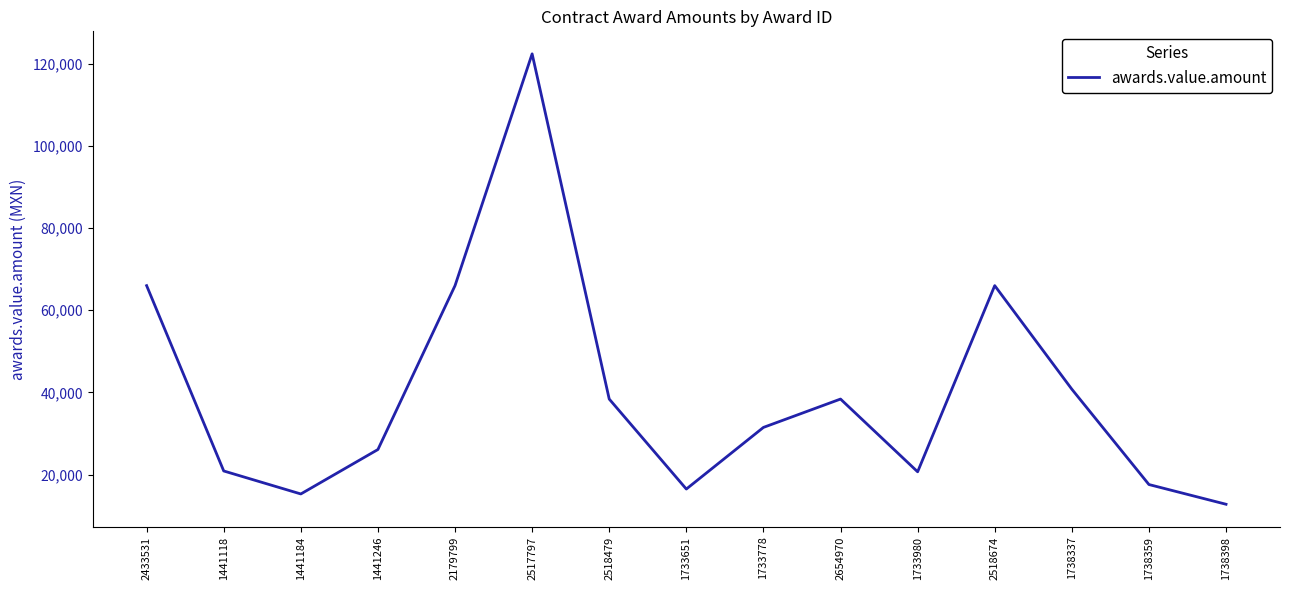

Approximately how many times larger is the value at 1441184 compared to 1441246?

0.6